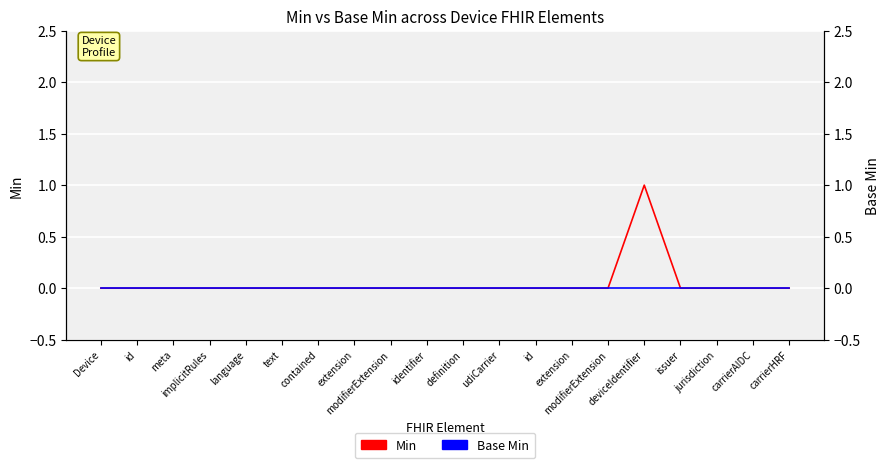

True or false: Min and Base Min cross at least once.

False